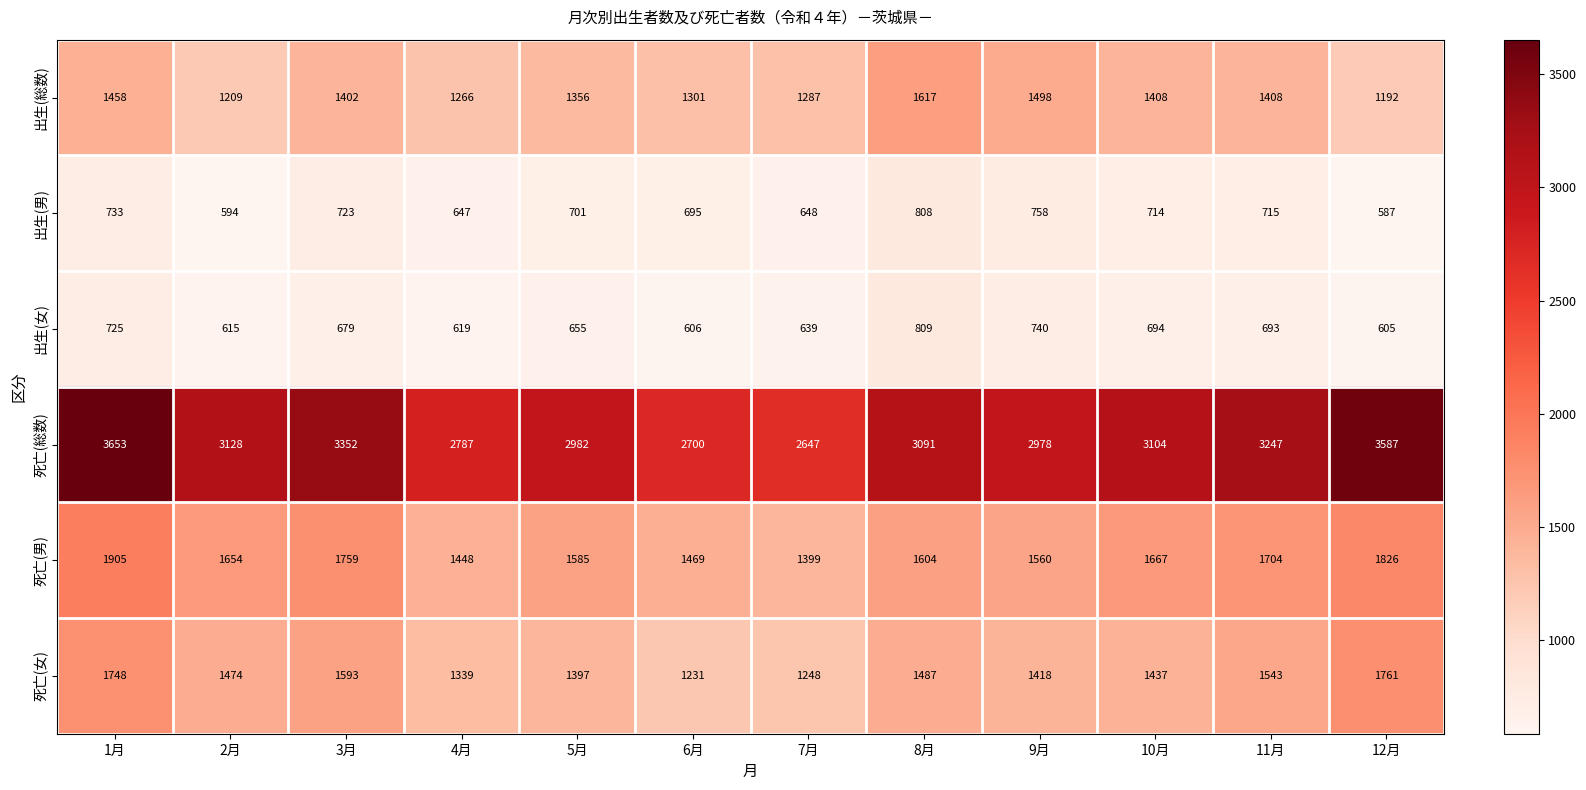

Is it true that 出生(女) equals 1081 at 12月?

False